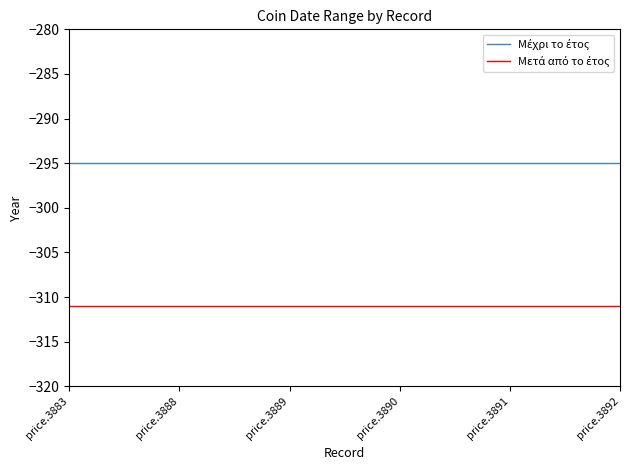

What is the total value across all series at price.3891?

-606